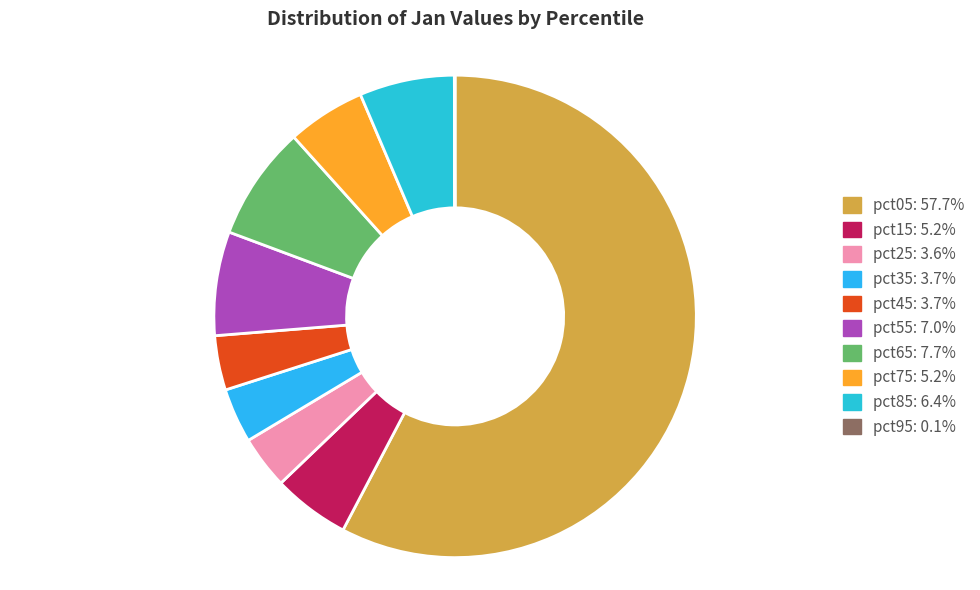

What is the largest slice in the pie chart?

pct05